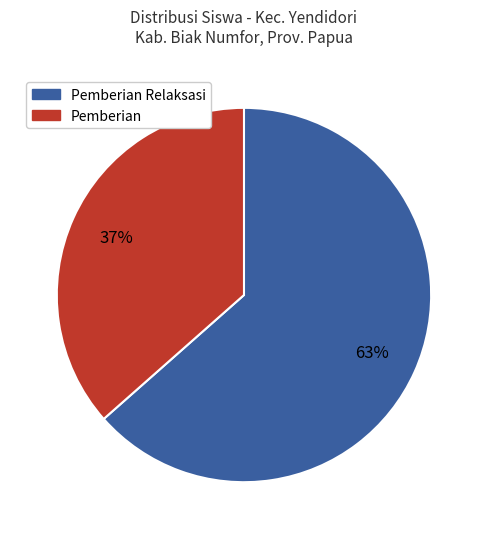

To the nearest percent, what is the average slice percentage?

50%